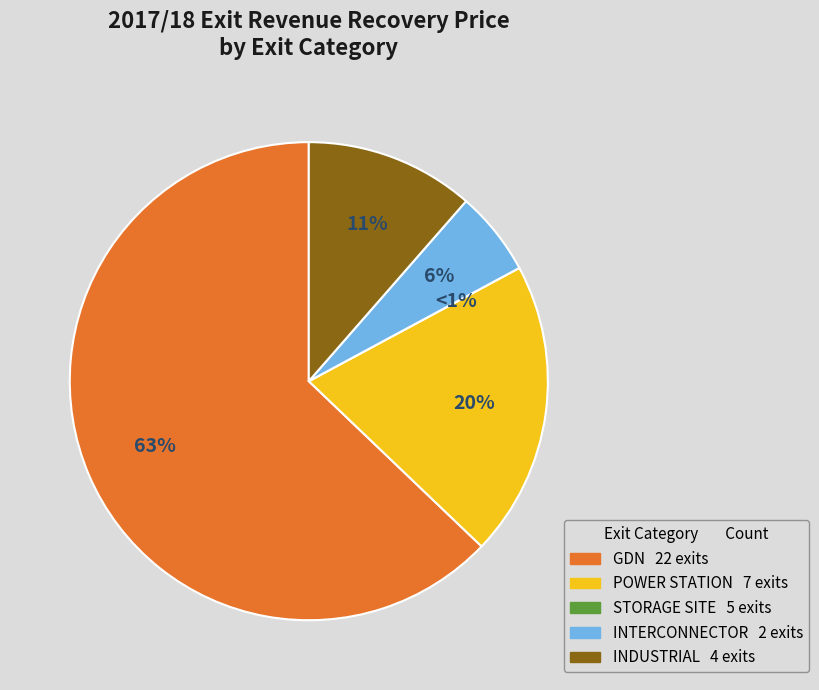

How many slices are in this pie chart?

5